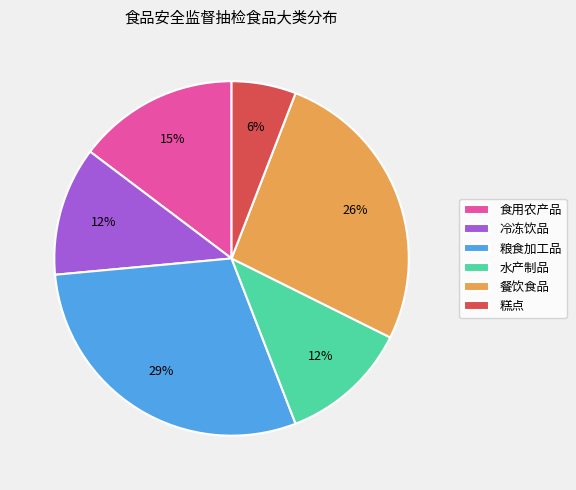

The 食用农产品 slice represents 4% of the pie. True or false?

False